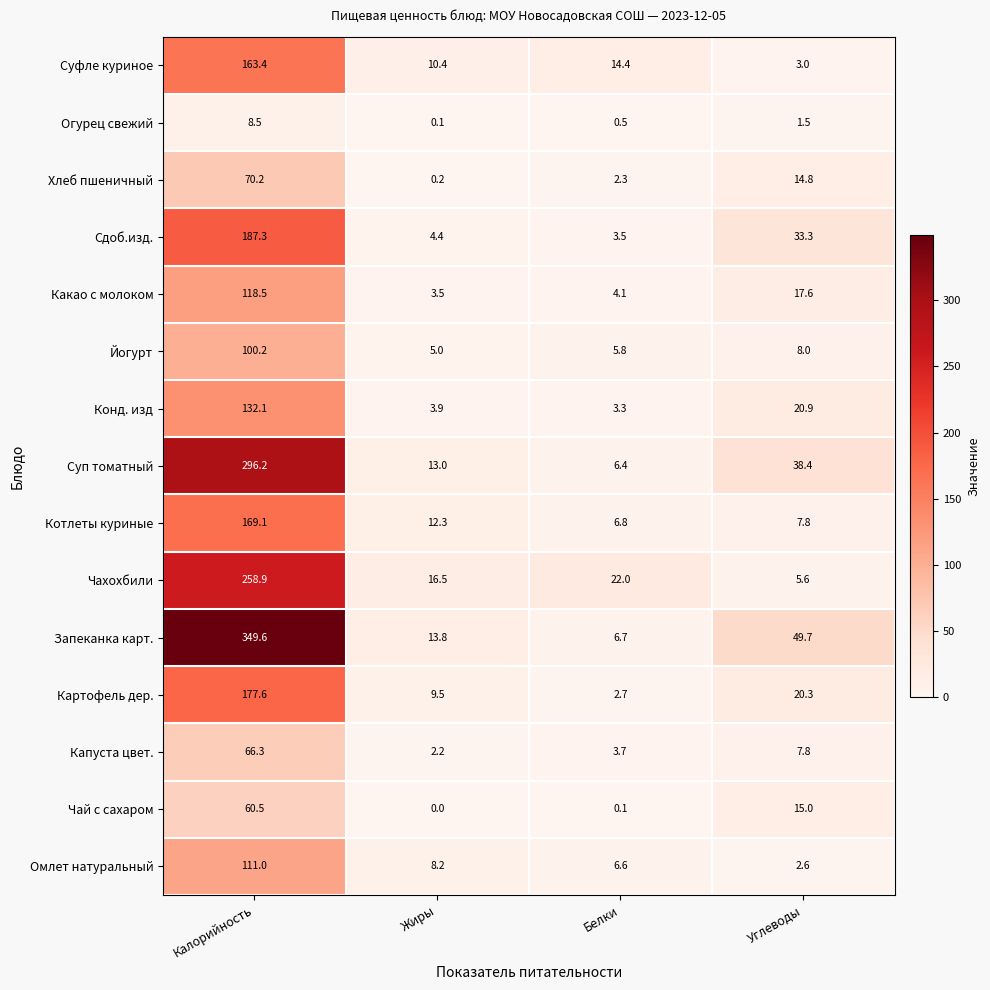

Rank the categories by Котлеты куриные value from lowest to highest.

Белки, Углеводы, Жиры, Калорийность